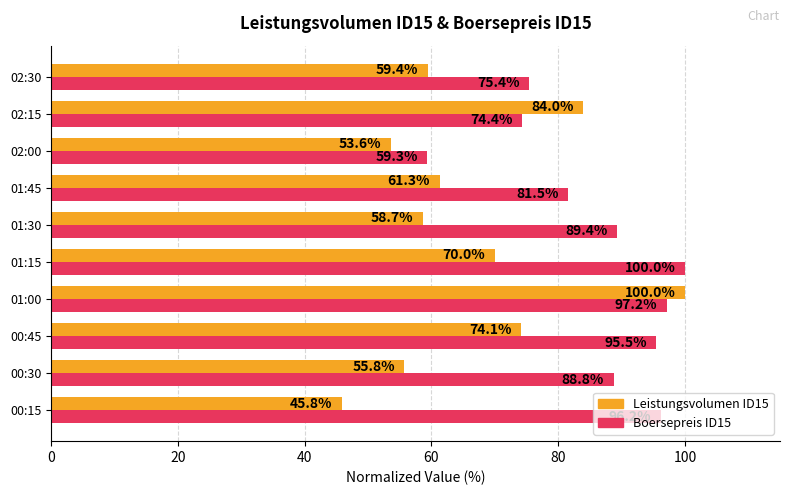

Which category has the lowest value across all series?

00:15